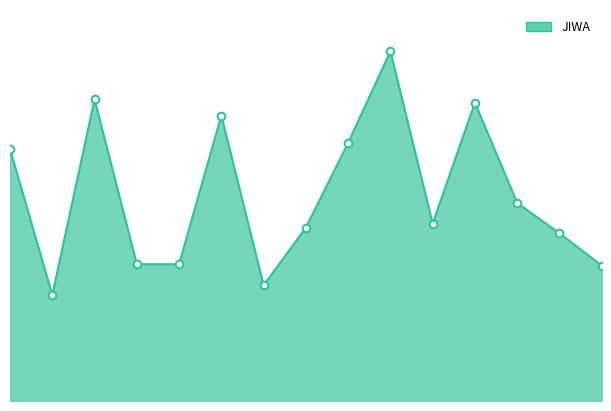

Does the chart have visible grid lines?

No